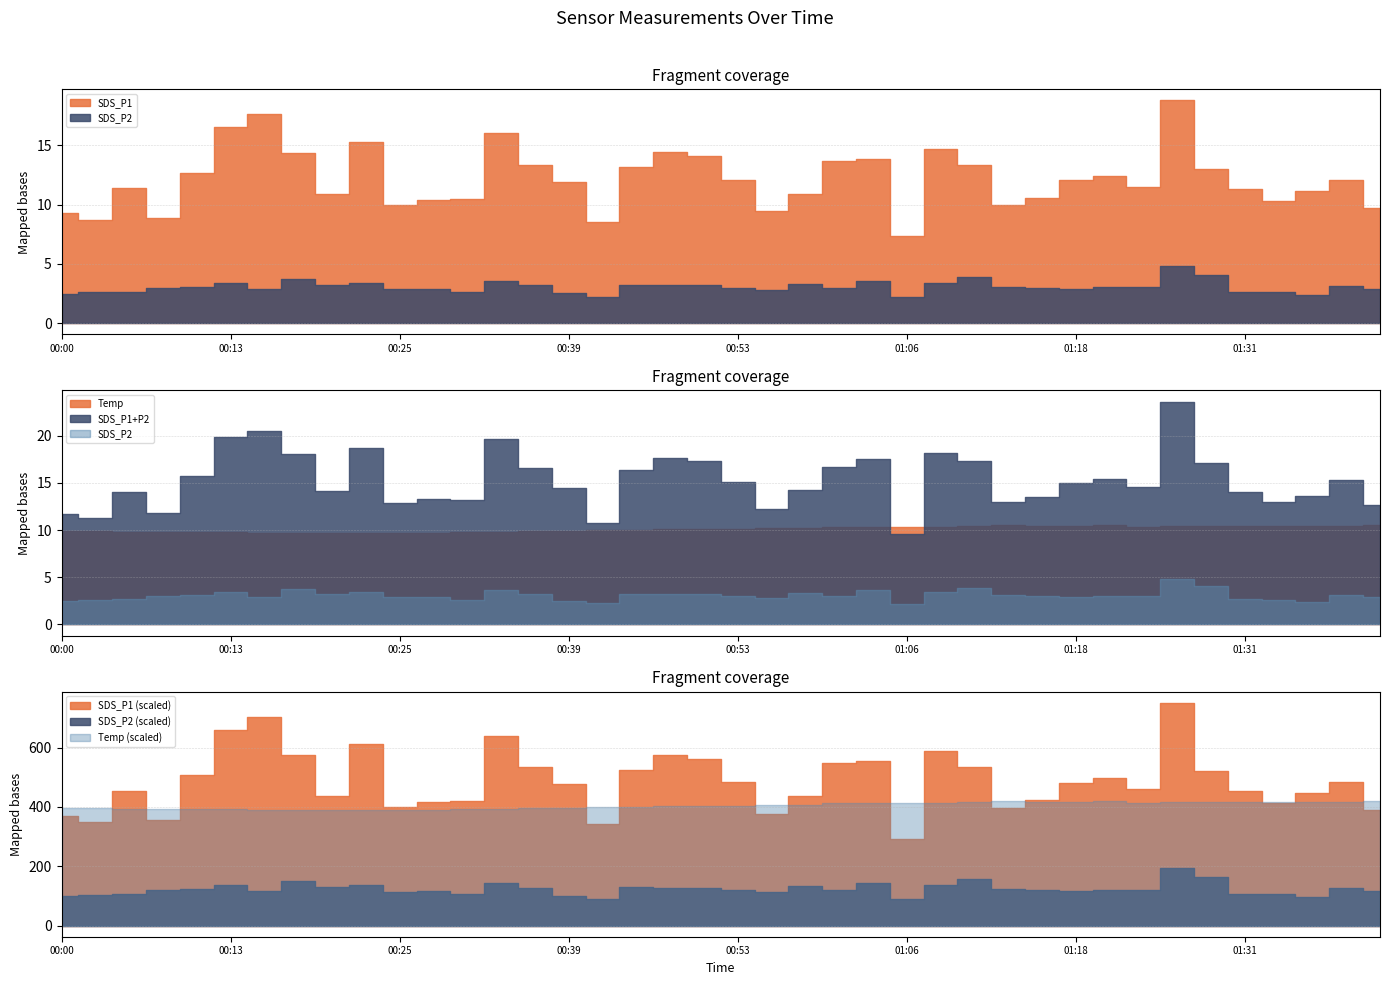

How many data points in Temp are above 10?

22